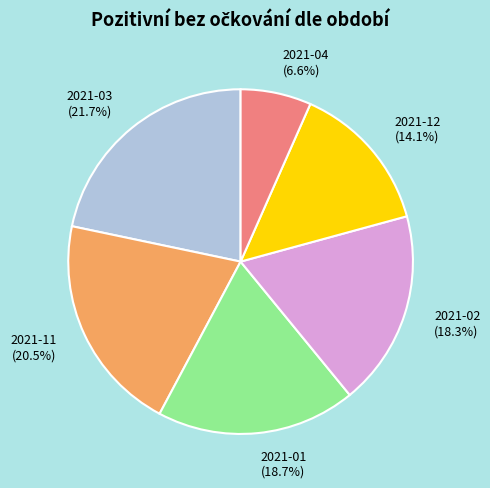

What is the largest slice in the pie chart?

2021-03 (21.7%)